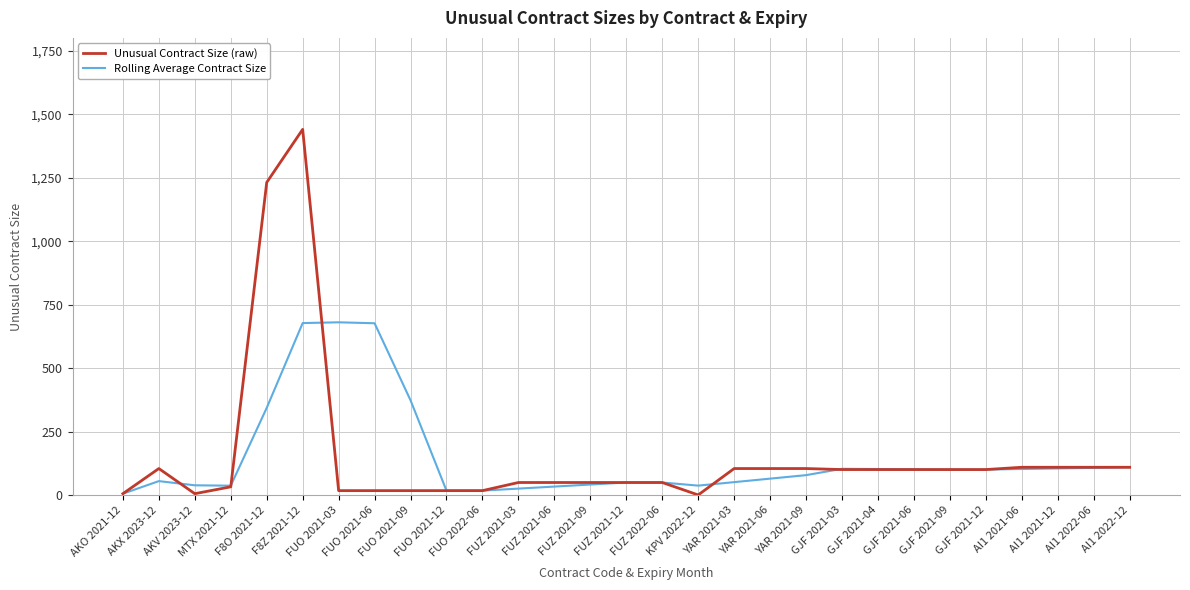

What is the maximum value for Rolling Average Contract Size?

681.0